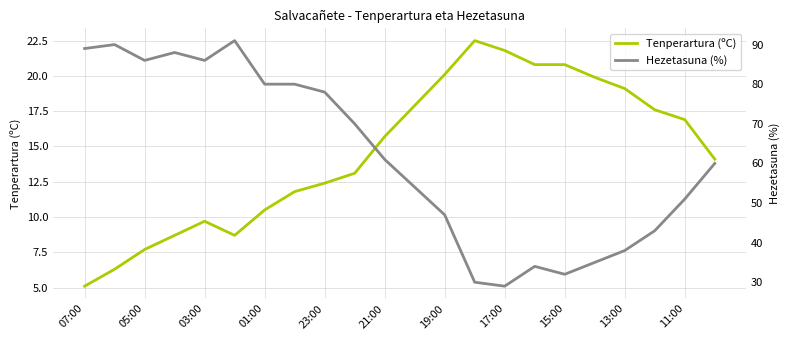

At which label does Tenperartura (ºC) first exceed 15?

21:00